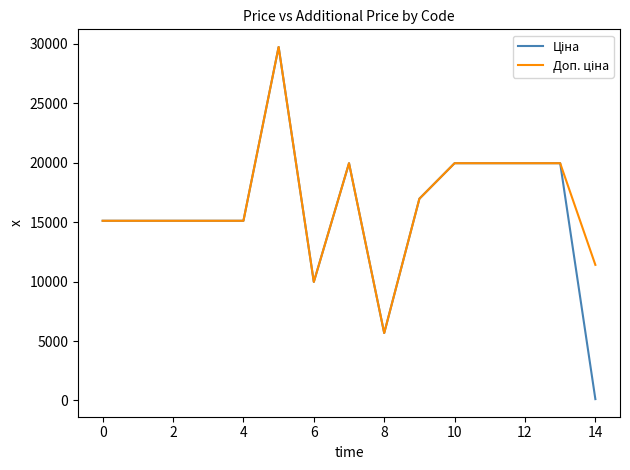

How many lines are shown in the chart?

2